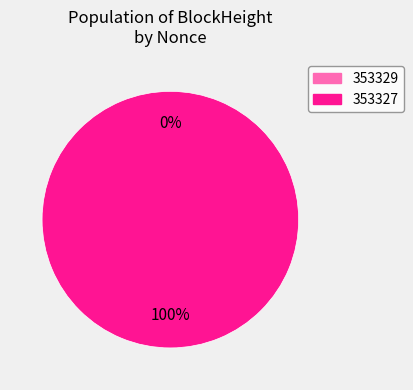

What percentage is NOT represented by 353329?

100.0%